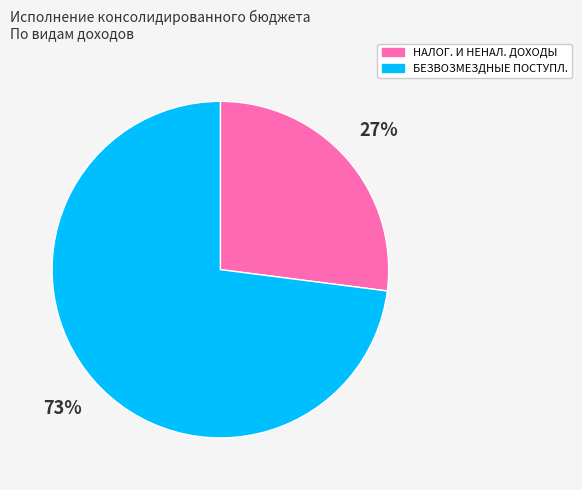

To the nearest percent, what is the average slice percentage?

50%